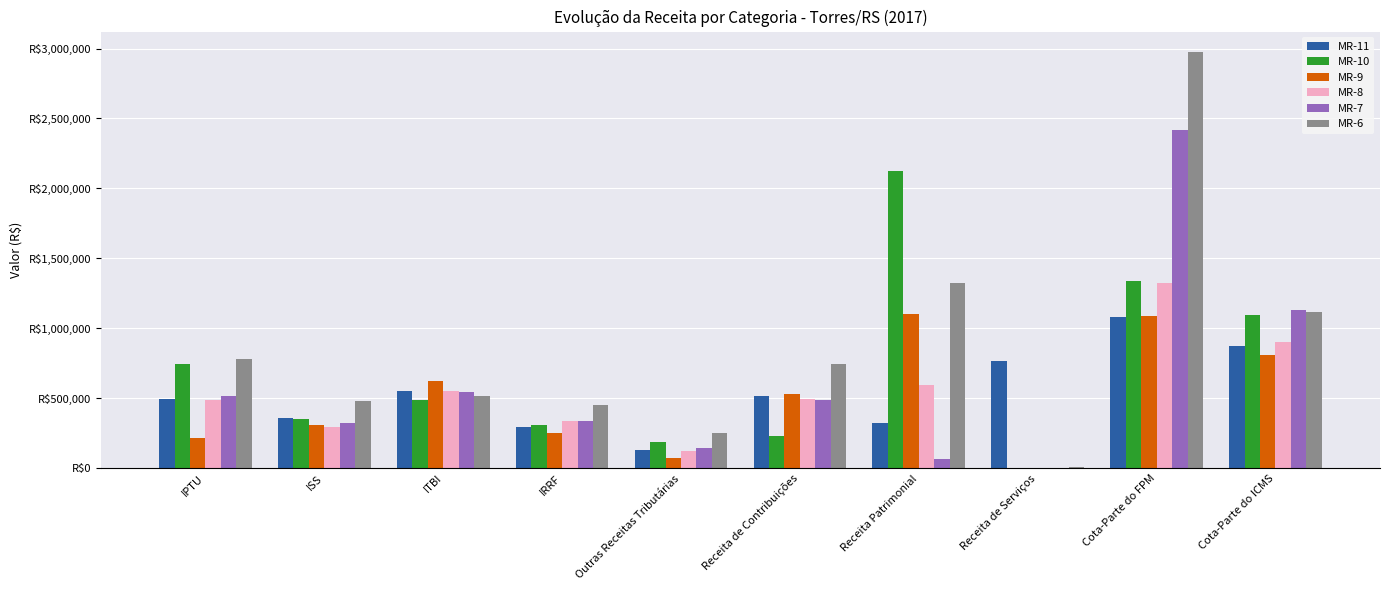

Are the bars grouped side by side (vs. stacked)?

Yes